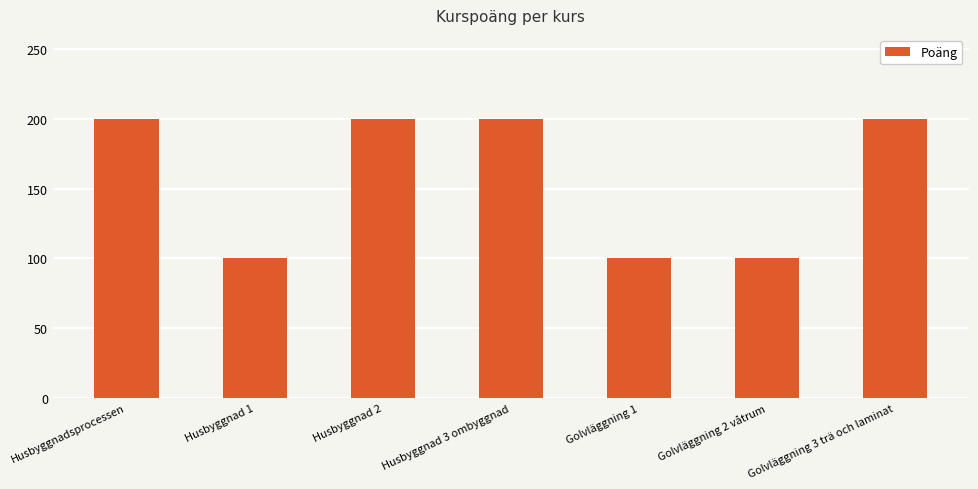

Is it true that the value at Golvläggning 2 våtrum is 100?

True